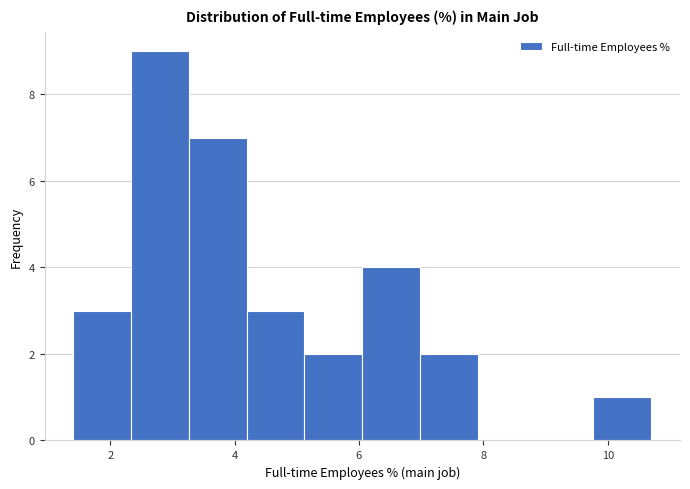

What is the height of the bar covering 3.2 to 4.2 on the x-axis? Neither the bar edges nor the heights are printed on the chart, so give them approximately, as read against the axes.

7